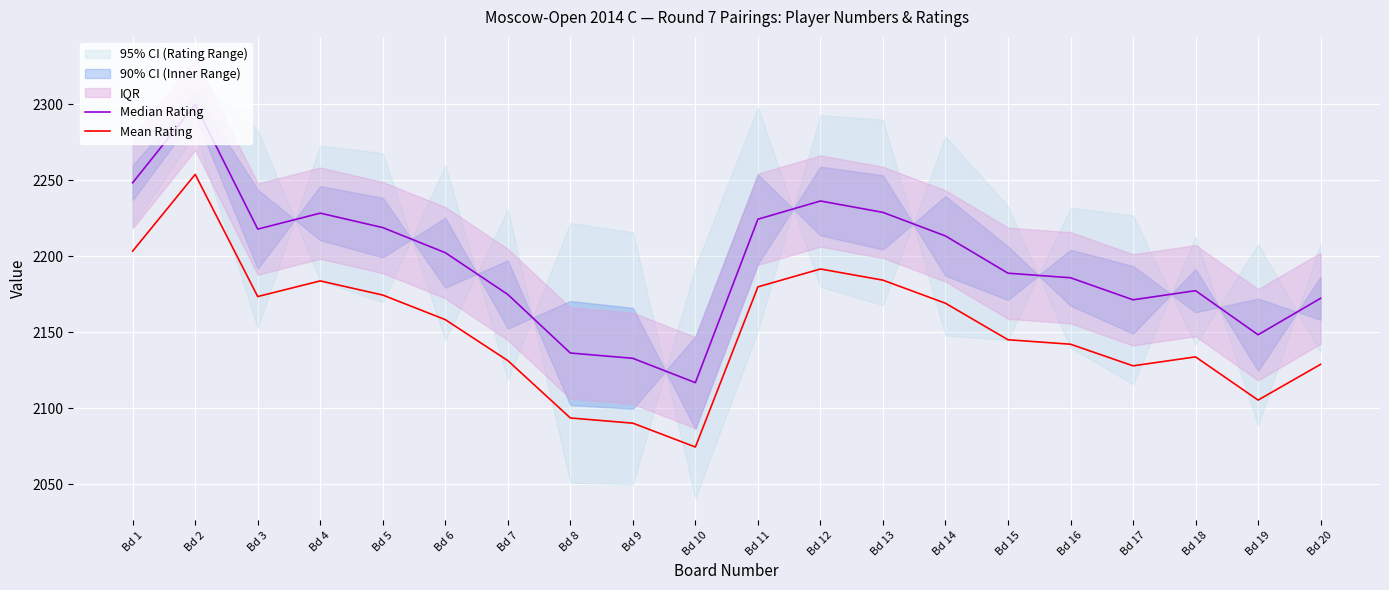

List the series in order of their overall mean, lowest first.

Mean Rating, Median Rating